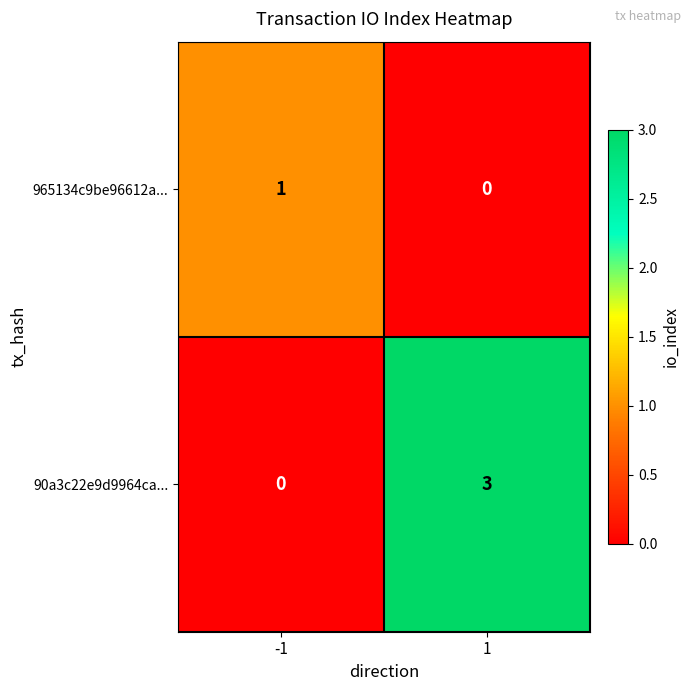

List the series in order of their overall mean, lowest first.

965134c9be96612a..., 90a3c22e9d9964ca...